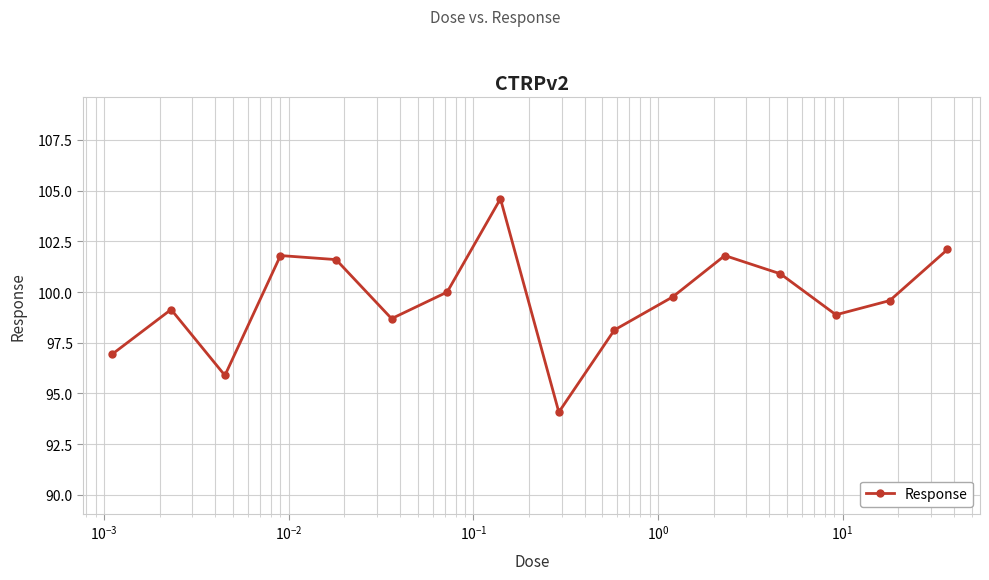

What is the sum of all values?

1593.9